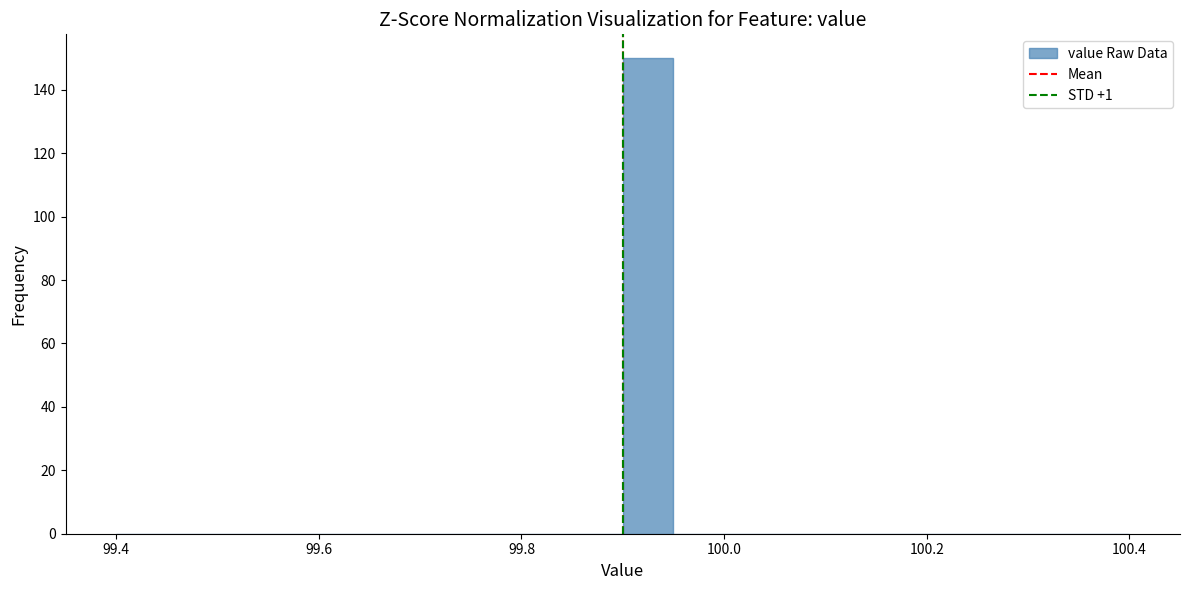

Read against the x-axis, roughly where is the centre of the tallest bar?

99.92